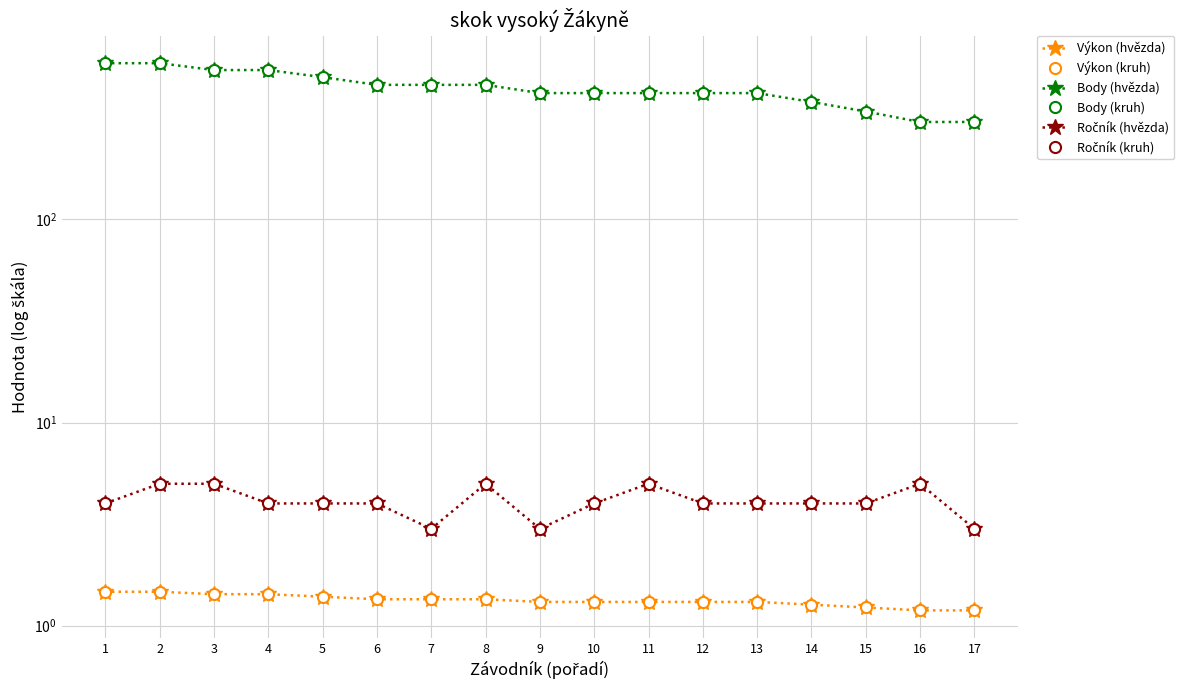

True or false: Ročník (kruh) and Body (hvězda) intersect in this chart.

False